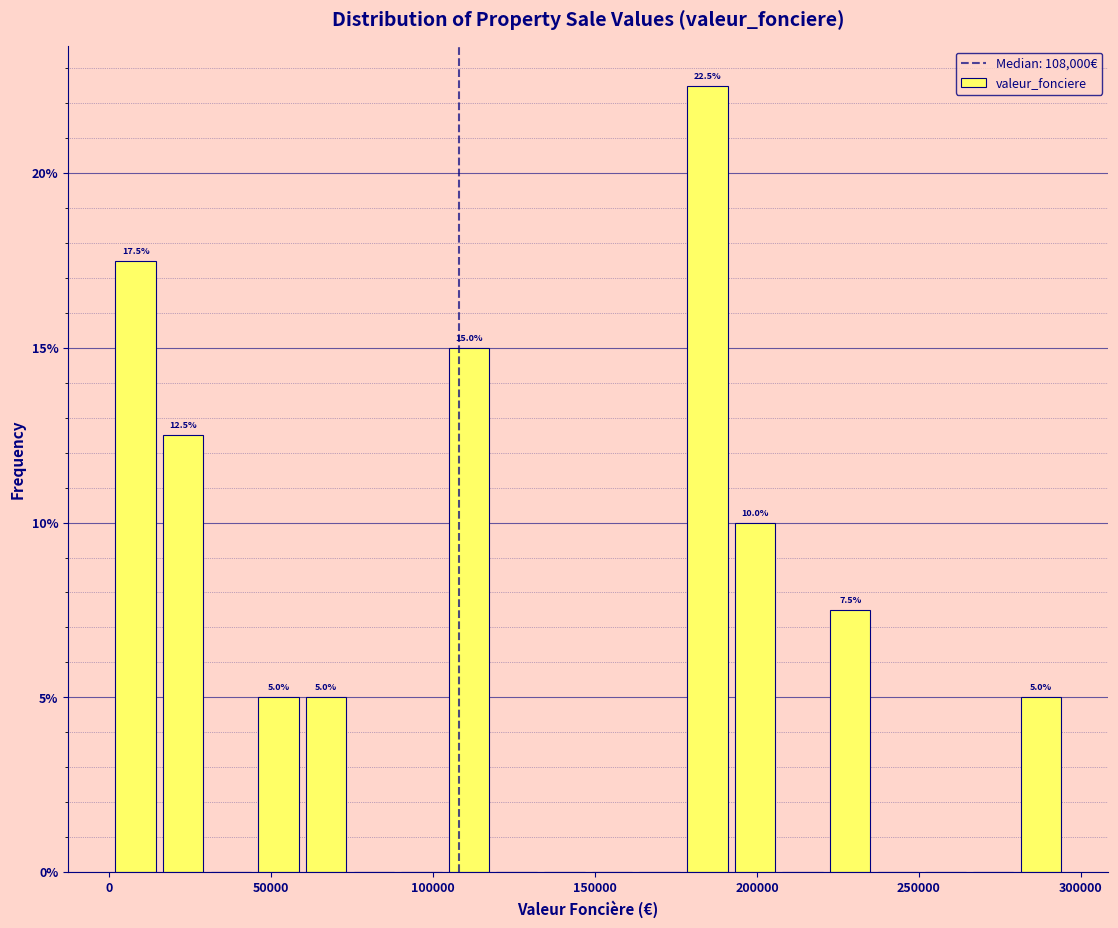

Around what value on the x-axis is the tallest bar? Give the approximate position of its centre, as read against the axis.

185000